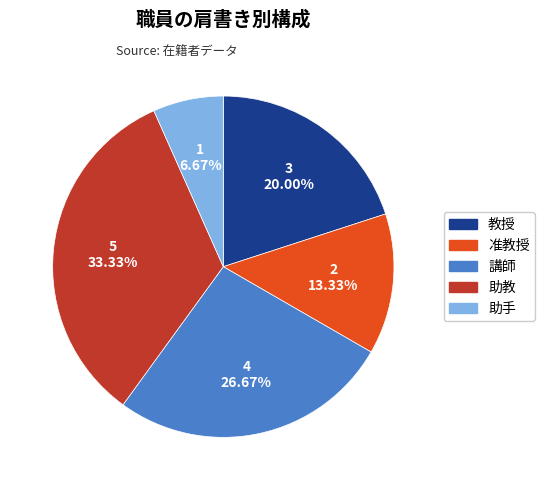

What is the largest slice in the pie chart?

助教